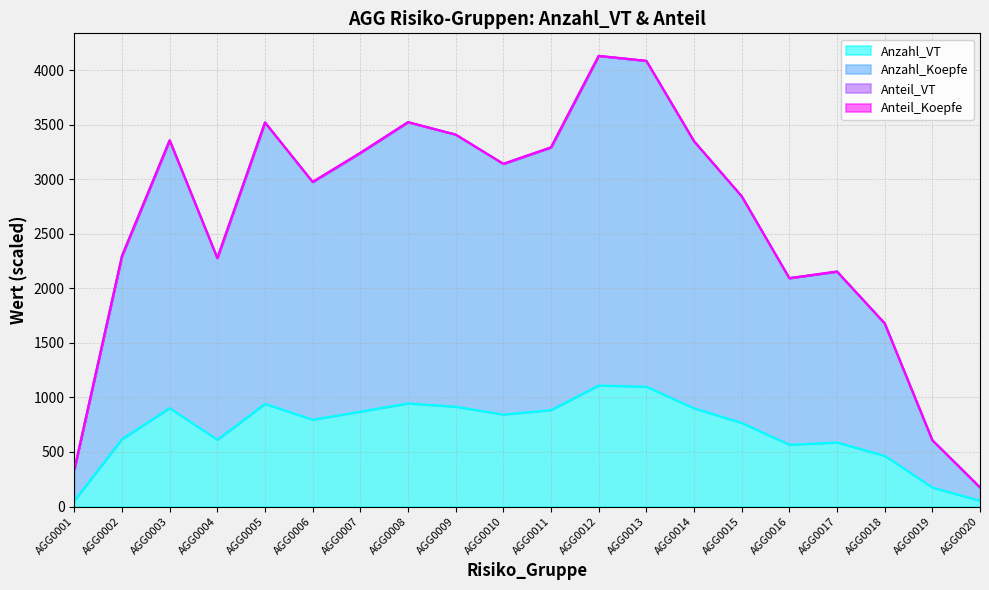

What is the approximate value of Anteil_Koepfe at AGG0008?

3525.2